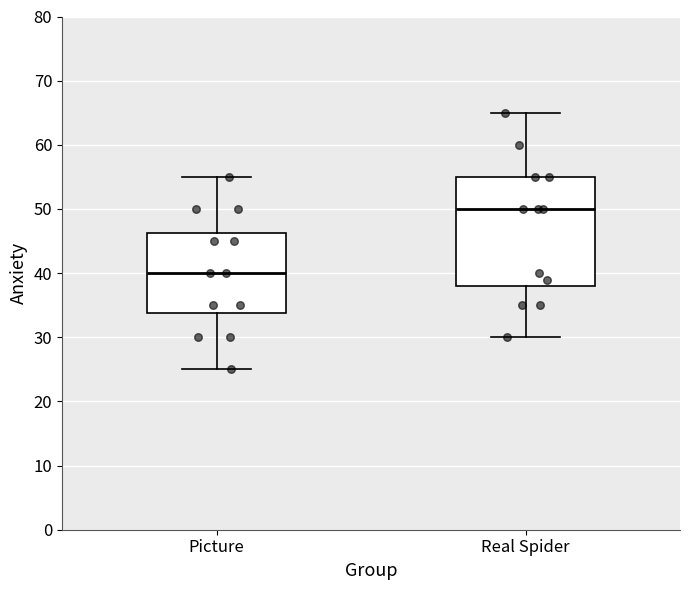

Which box is the tallest, from its lower edge to its upper edge?

Real Spider